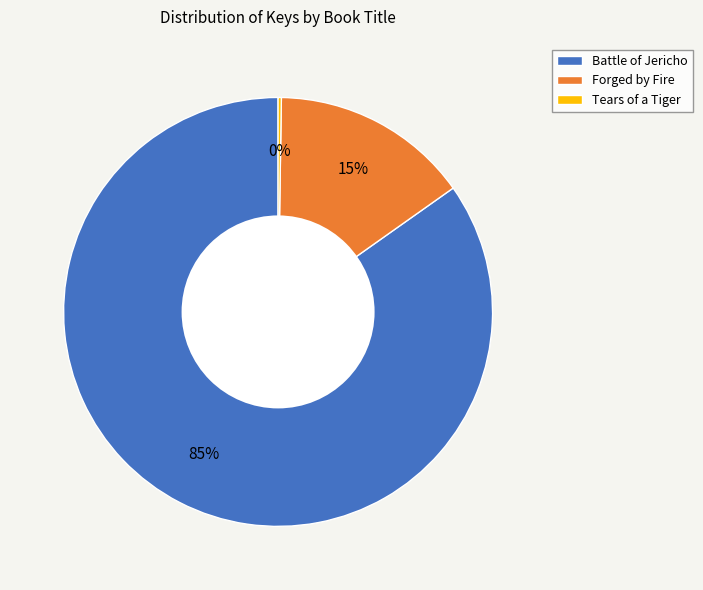

To the nearest percent, what is the average slice percentage?

33%